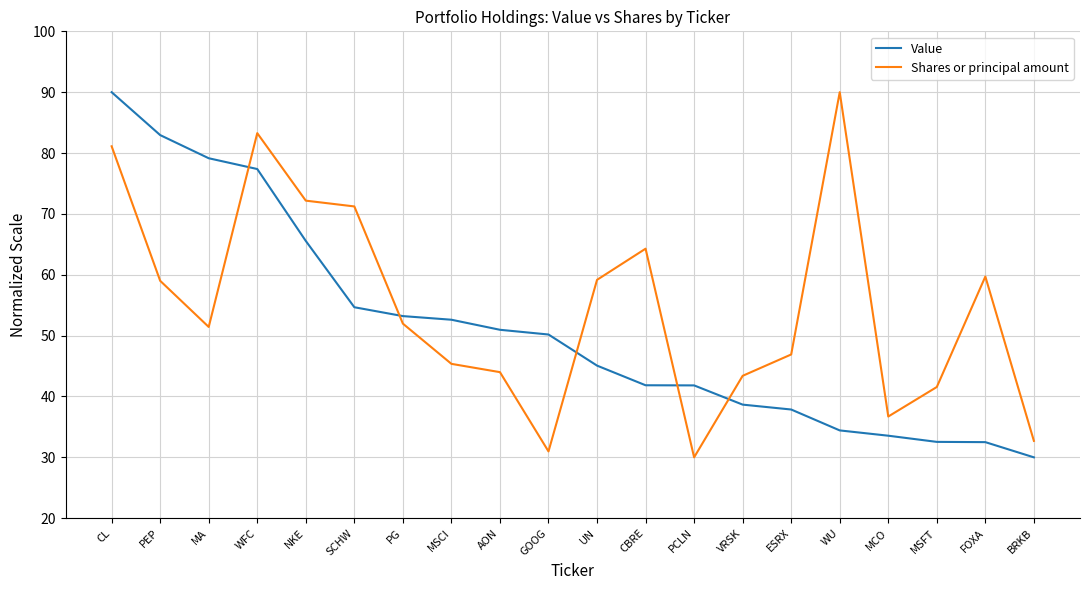

After their last crossing, which series has the higher values: Shares or principal amount or Value?

Shares or principal amount